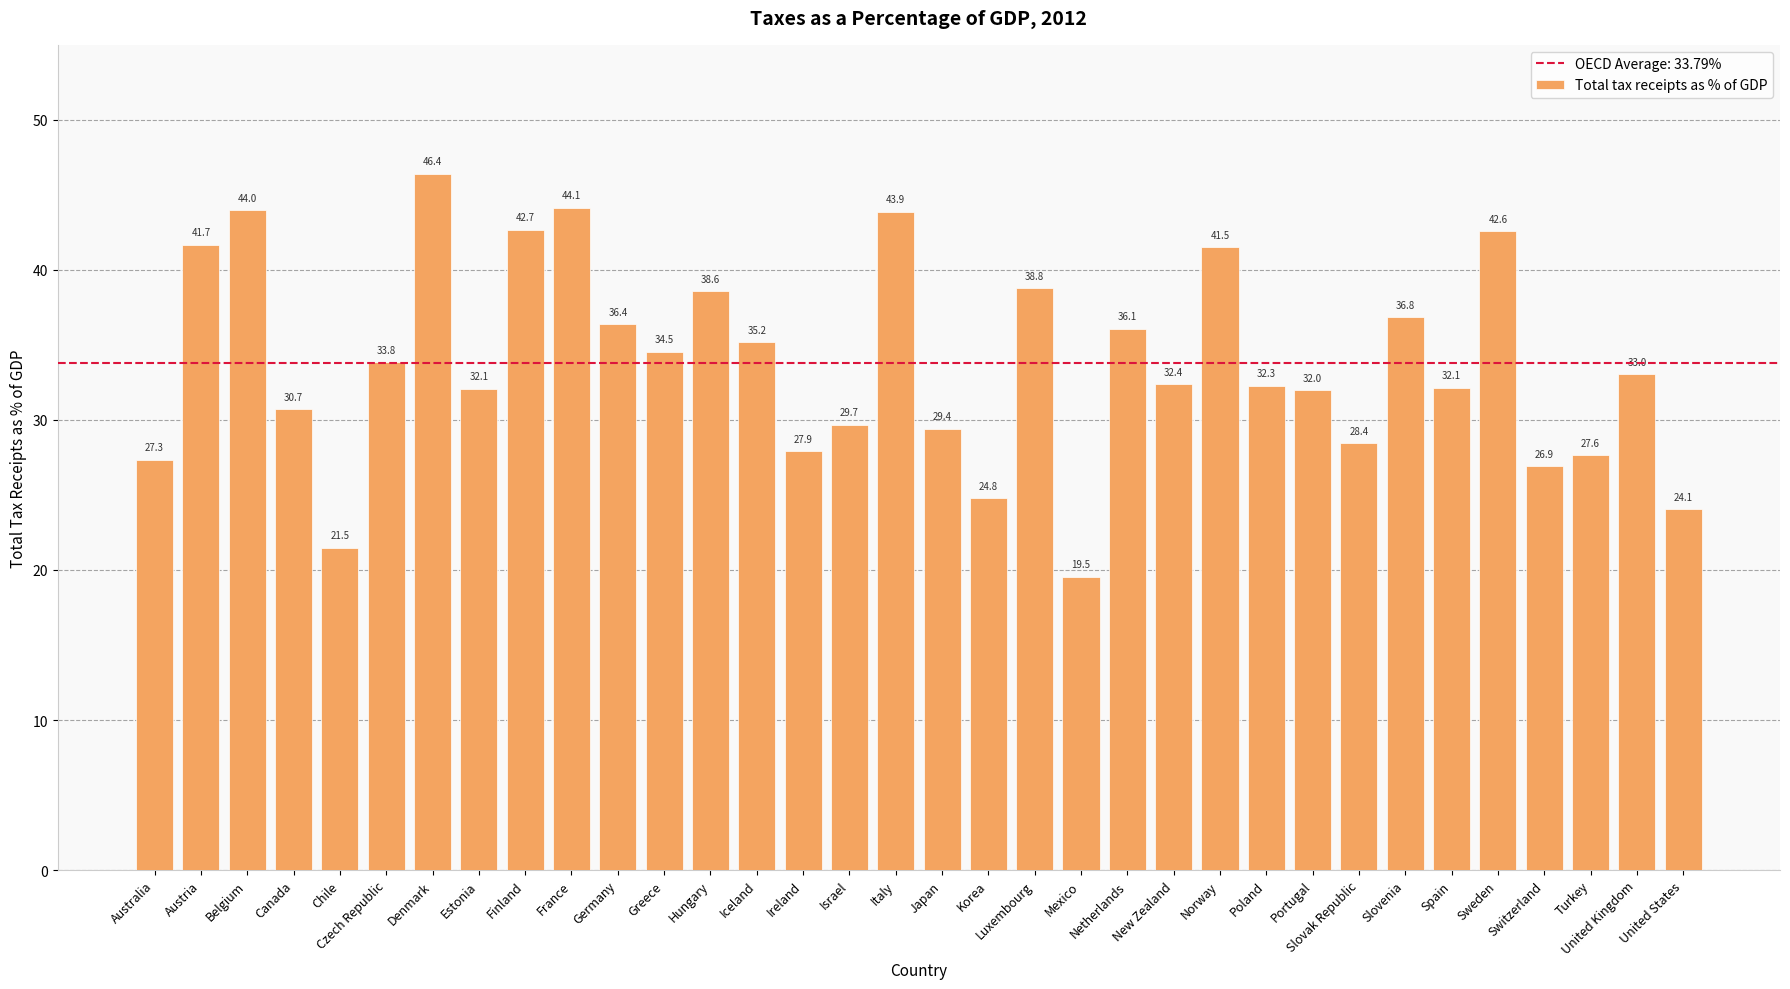

What is the label of the 34th bar from the left?

United States